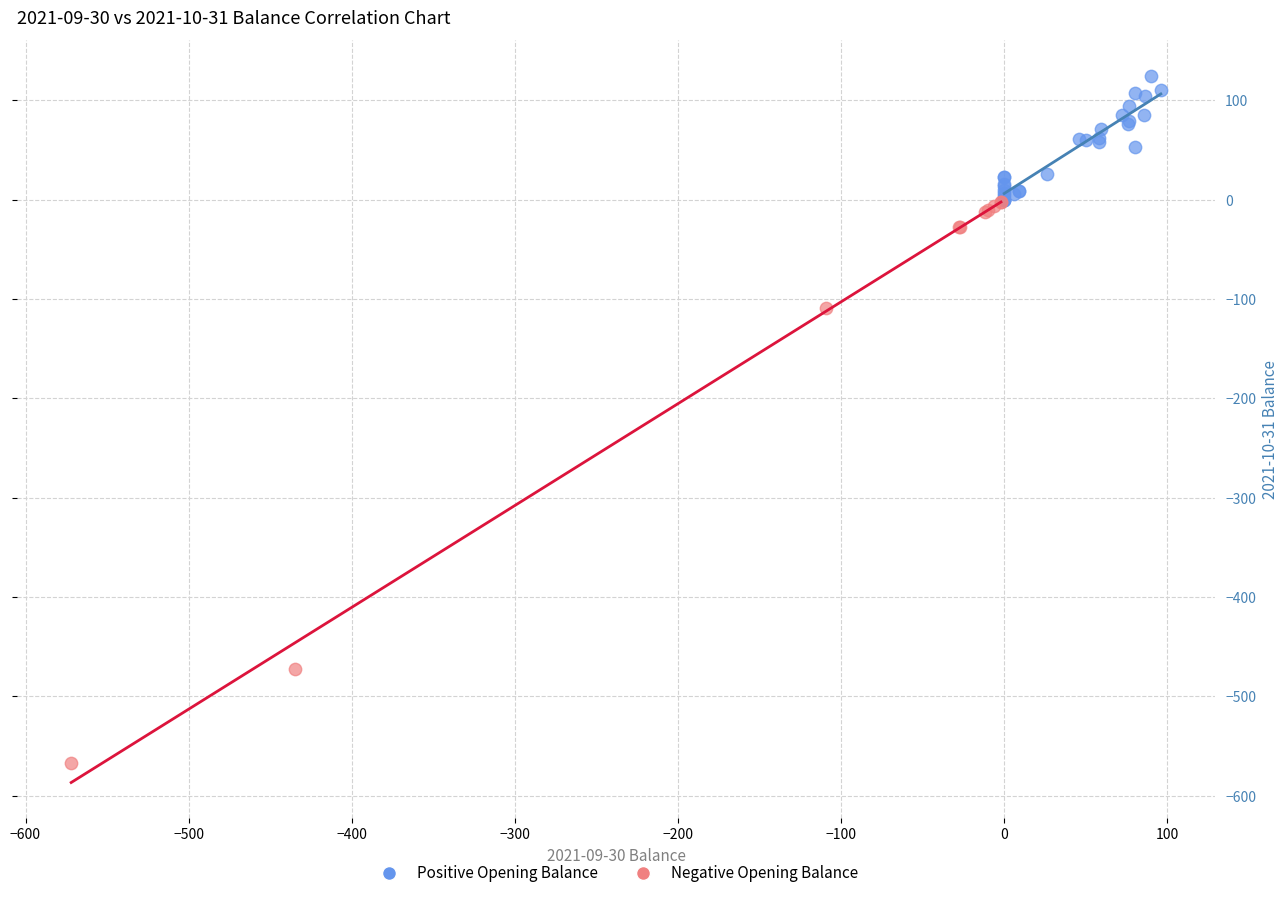

Which series reaches the maximum Y coordinate?

Positive Opening Balance